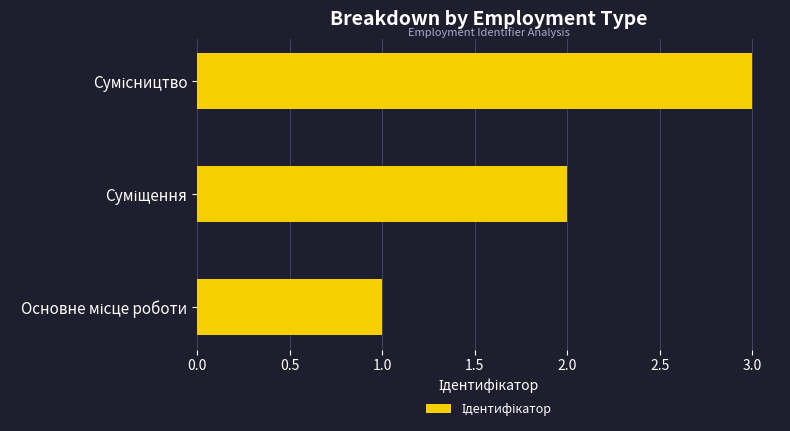

What is the greatest value displayed?

3